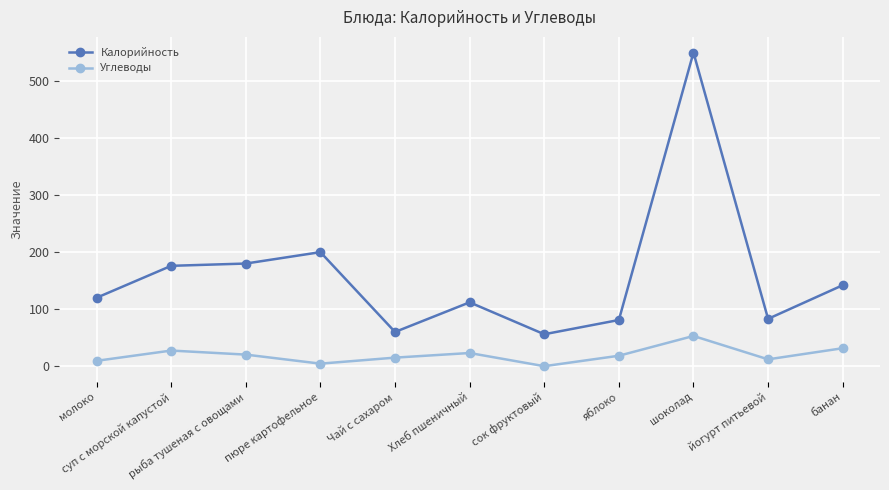

Is the value of Калорийность at суп с морской капустой greater than the value of Углеводы at пюре картофельное?

Yes